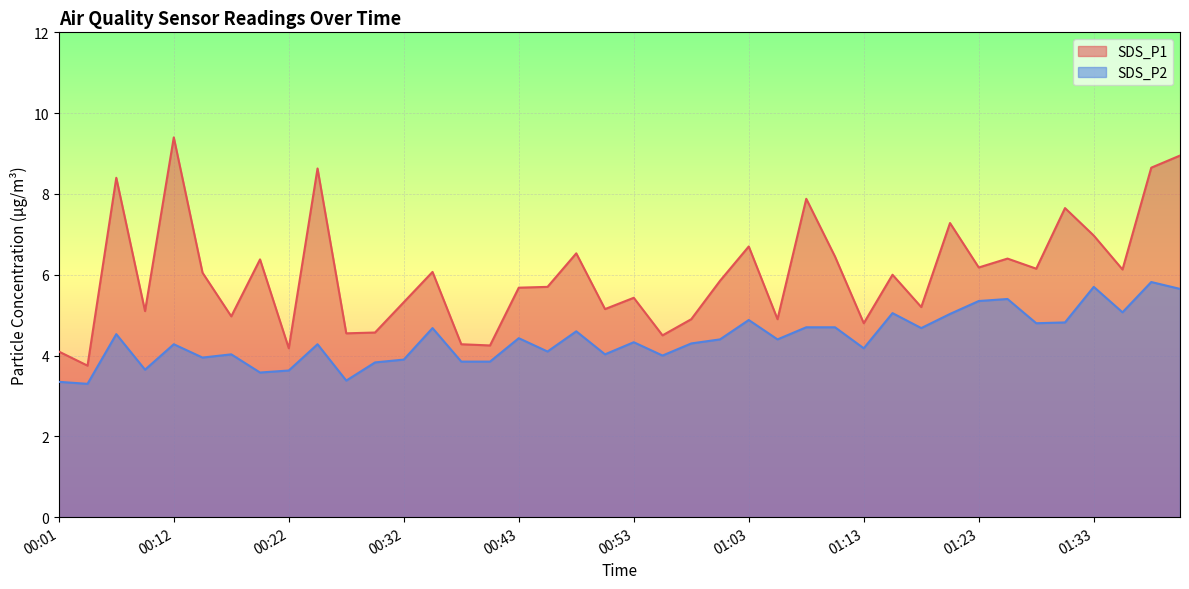

Is it true that SDS_P2 equals 1.3 at 00:58?

False